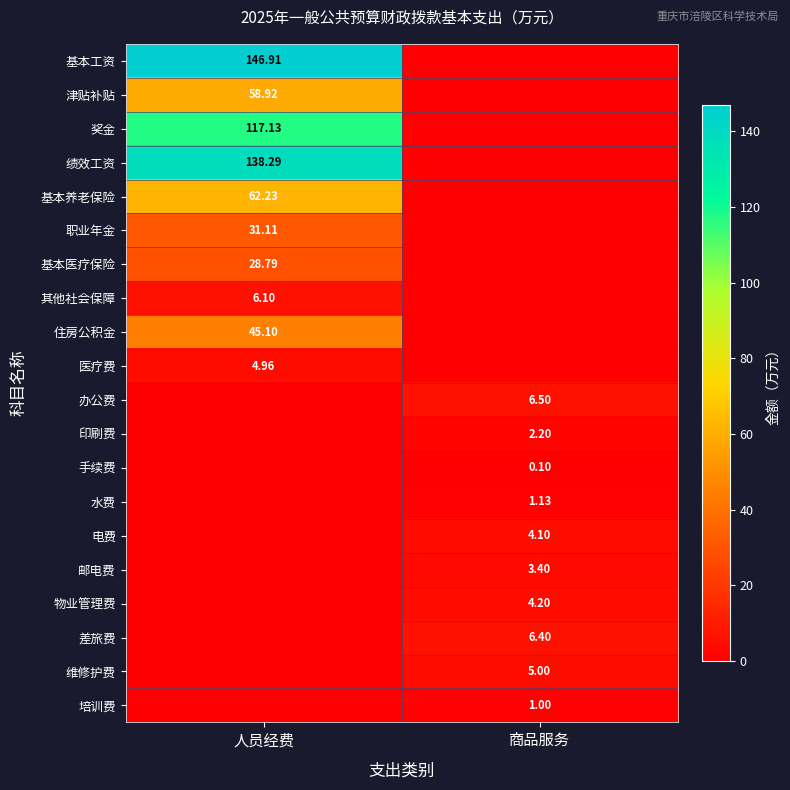

The 维修护费 series shows 0.0 at 人员经费. True or false?

True